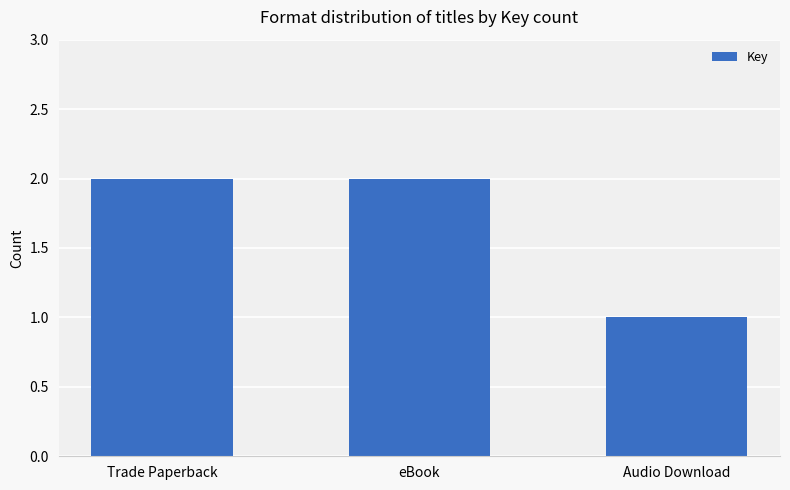

What position from the right is Trade Paperback?

3